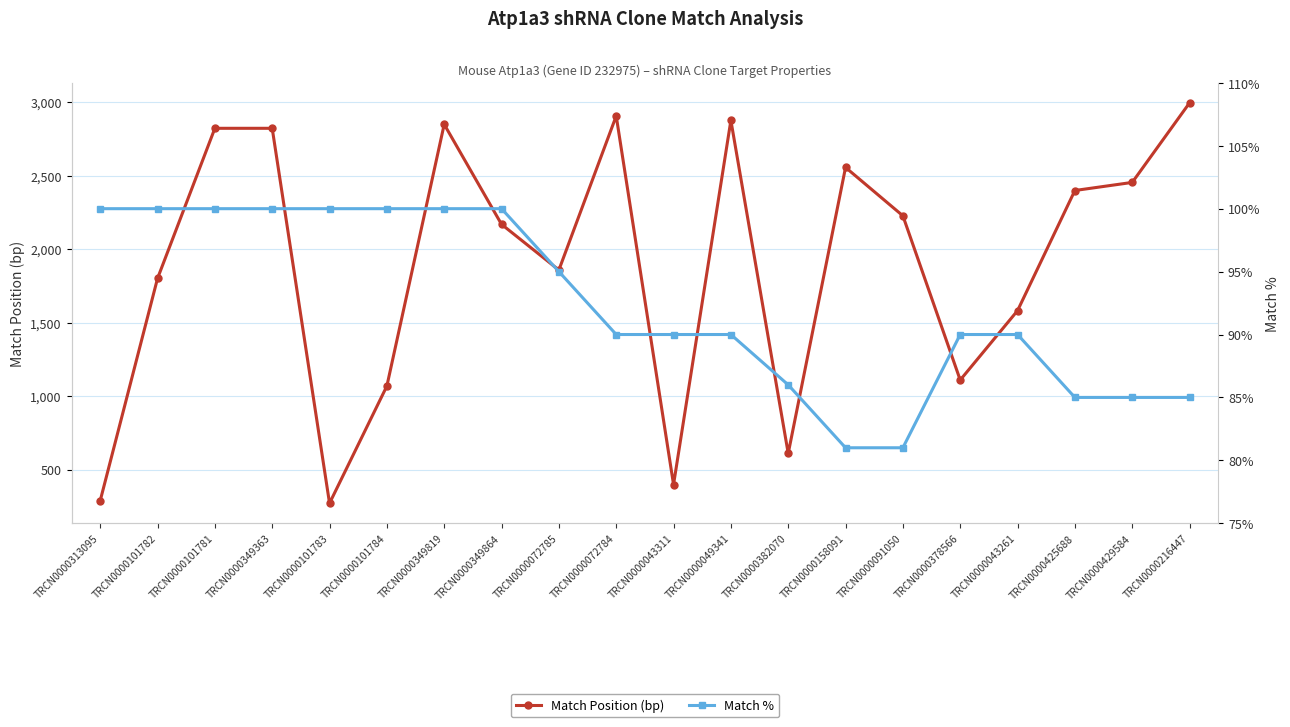

Where does the Match Position (bp) series first go above 2227?

TRCN0000101781